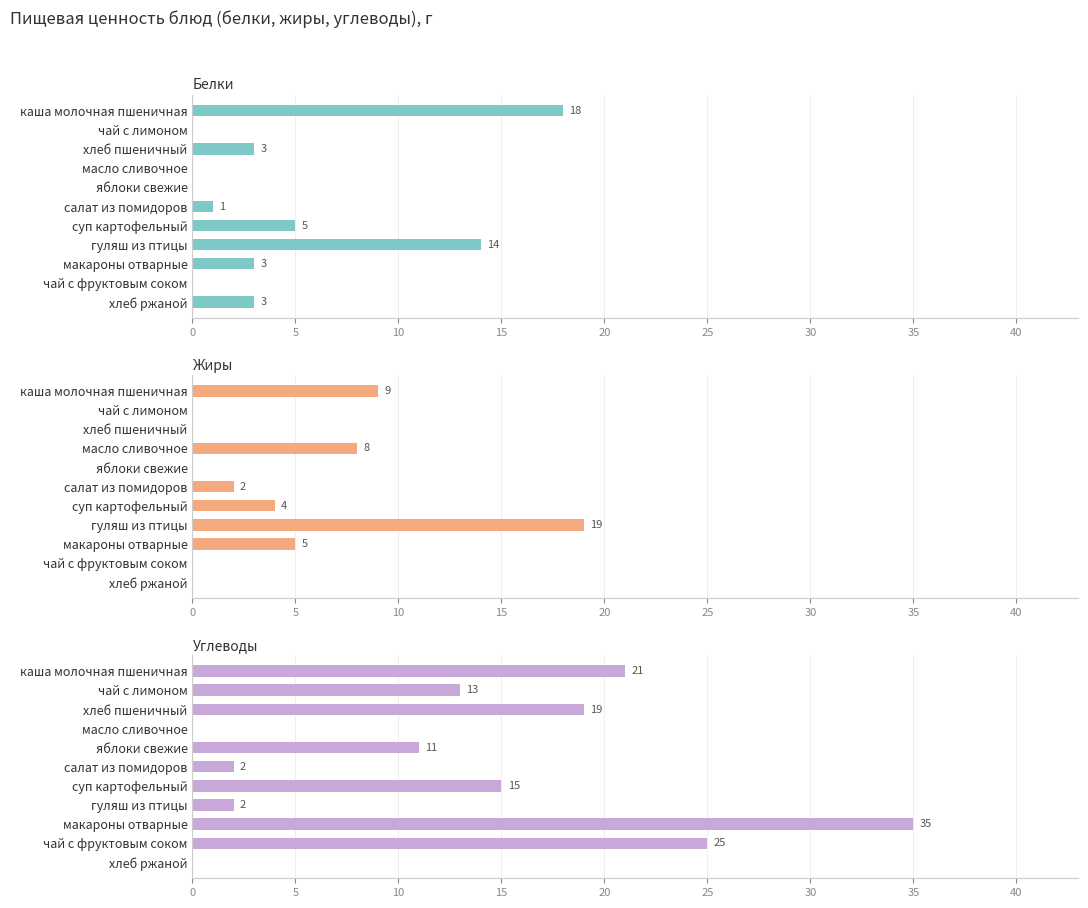

At how many categories does at least one series exceed 32?

1